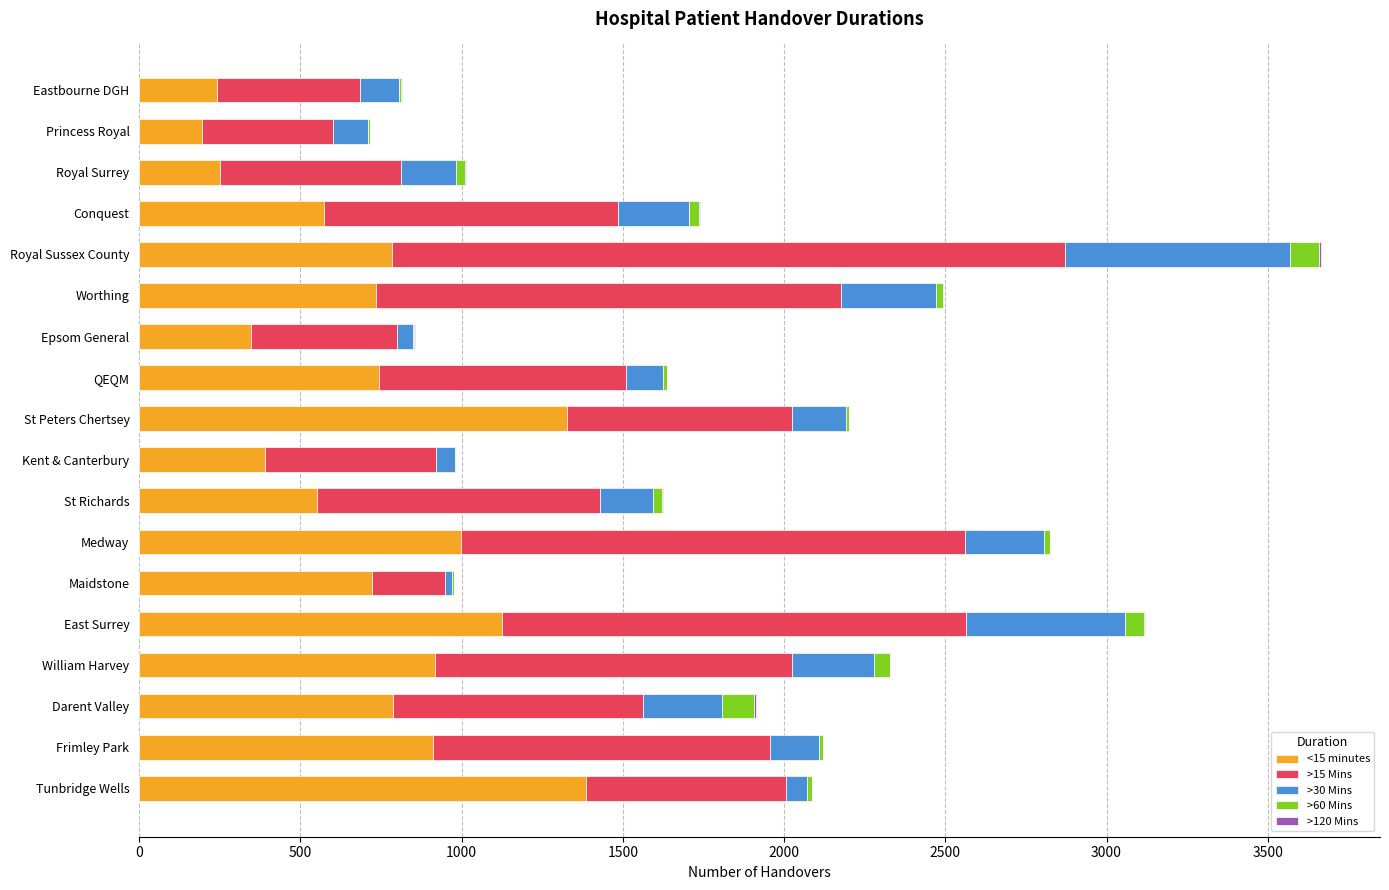

Is it true that <15 minutes equals 510 at Darent Valley?

False